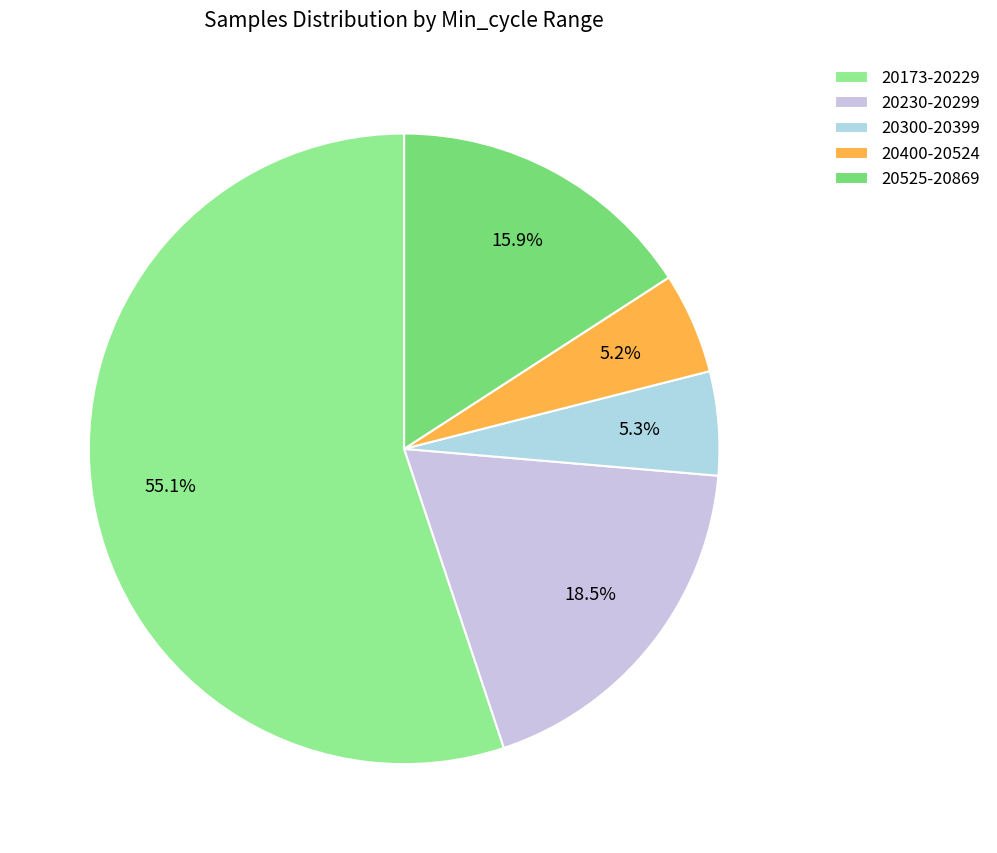

To the nearest percent, what is the average slice percentage?

20%